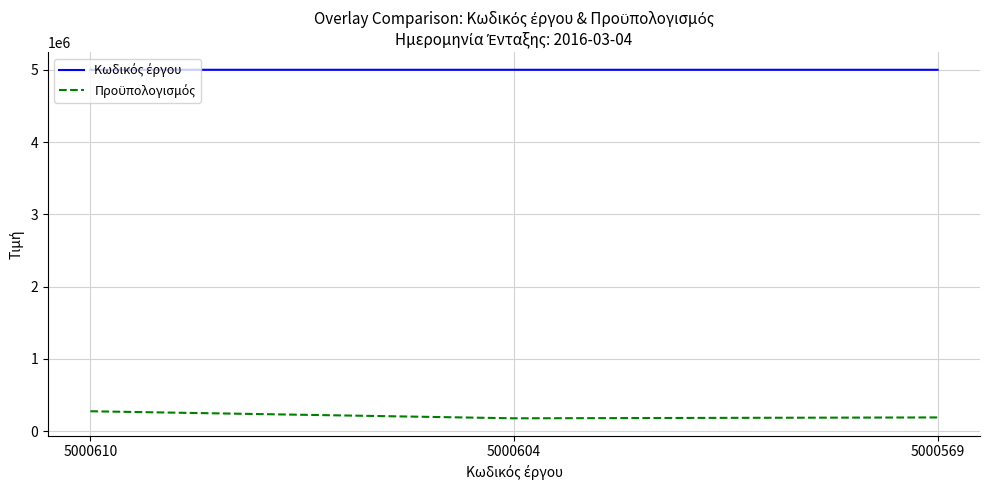

What is the total value across all series at 5000604?

5179355.8